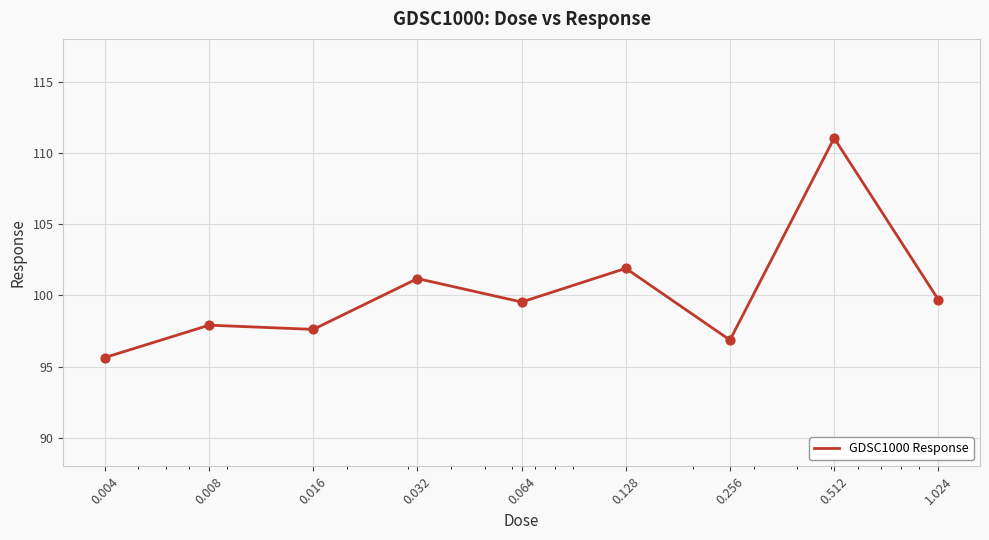

What is the smallest value displayed?

95.6